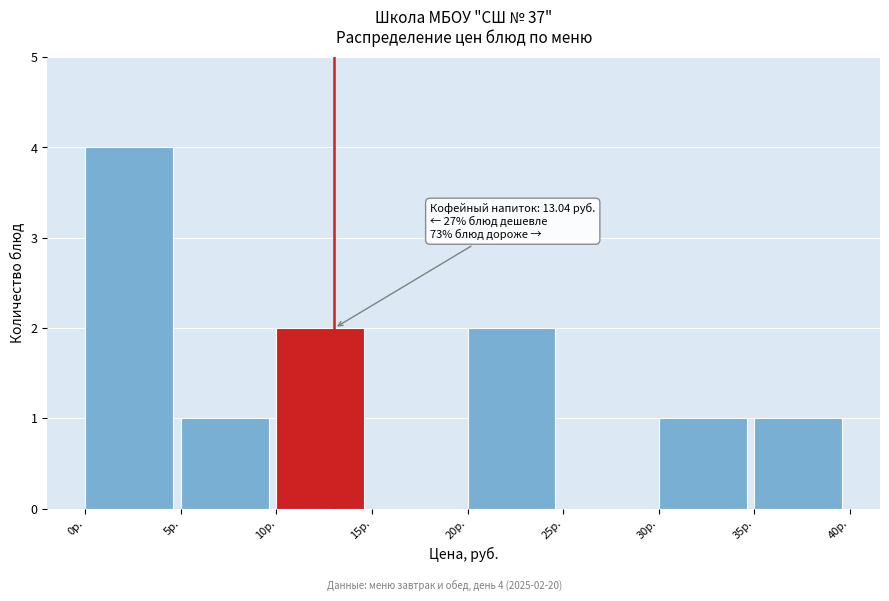

Which range on the x-axis has the tallest bar?

0 to 5